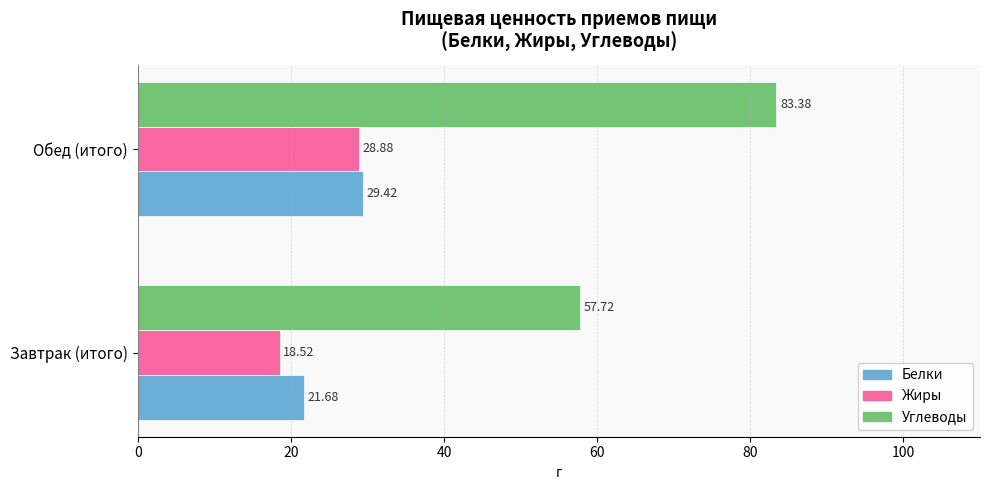

How many values in the Углеводы series exceed 83?

1